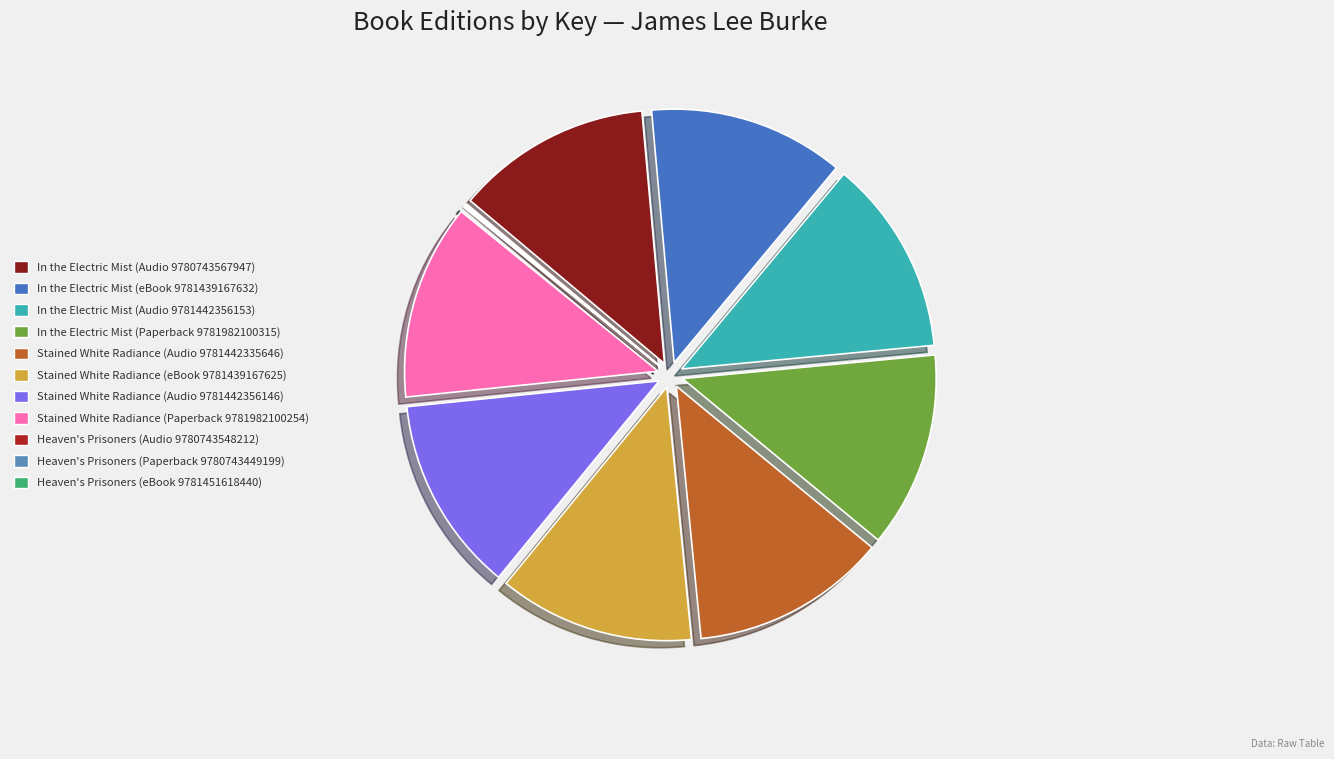

To the nearest percent, what is the average slice percentage?

9%